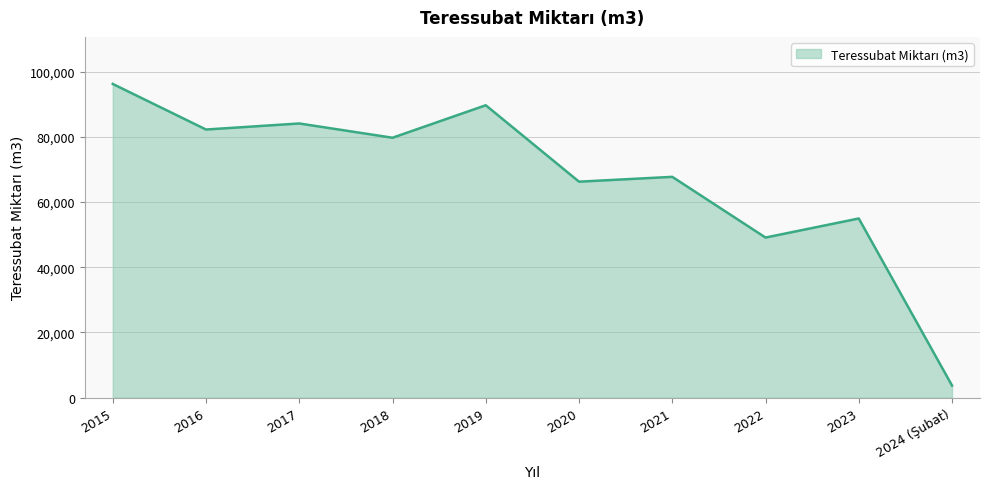

What is the difference between the values at 2016 and 2023?

27309